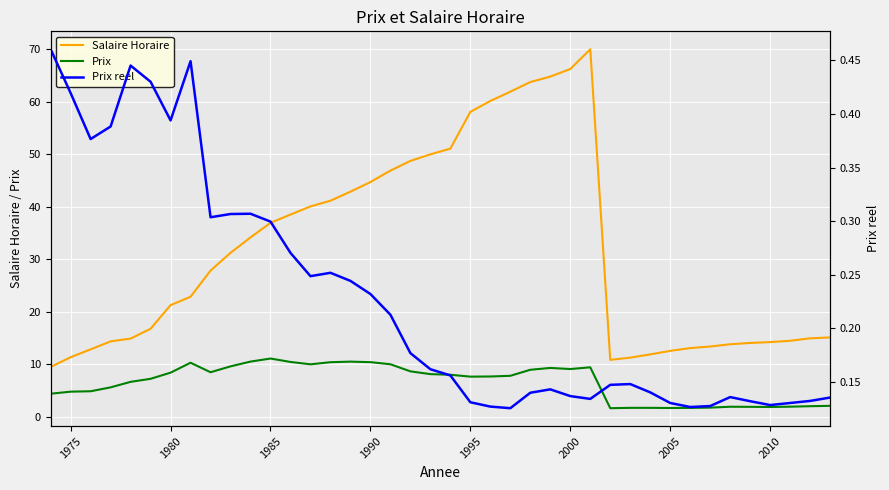

What is the value of the Prix point at the 28th from the left?

9.4